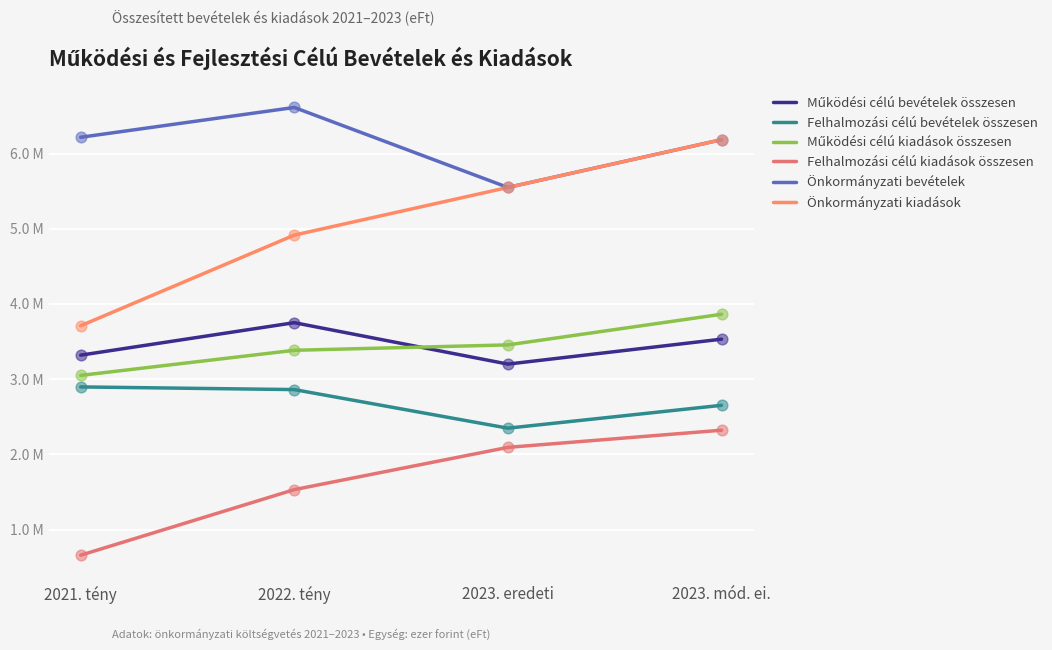

Which series has the largest total across all categories?

Önkormányzati bevételek